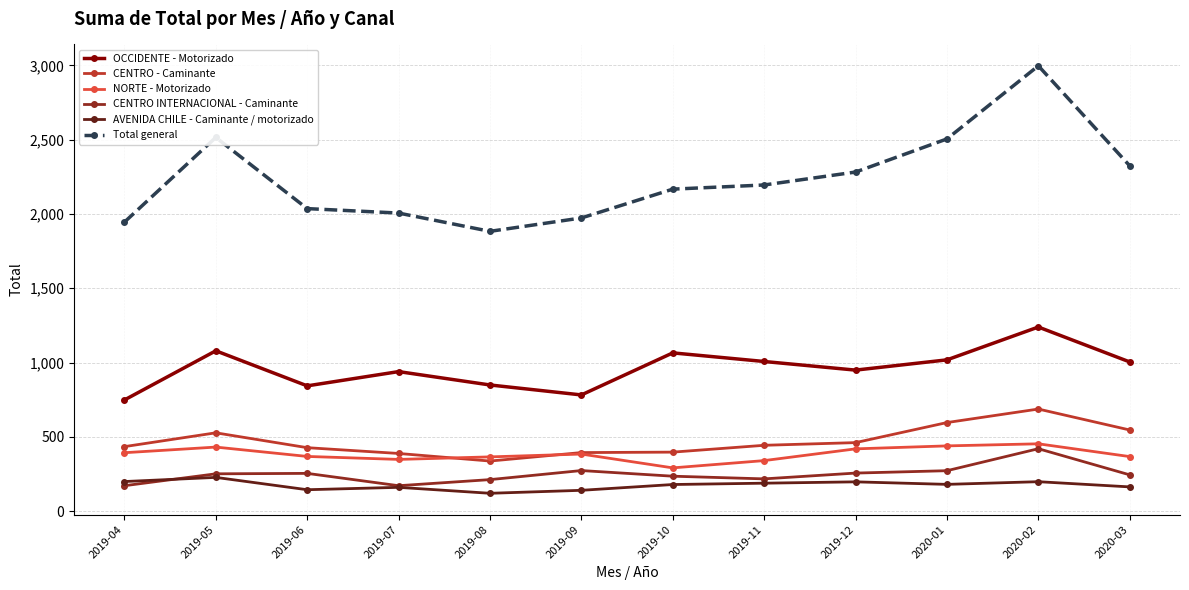

Does the chart have visible grid lines?

Yes